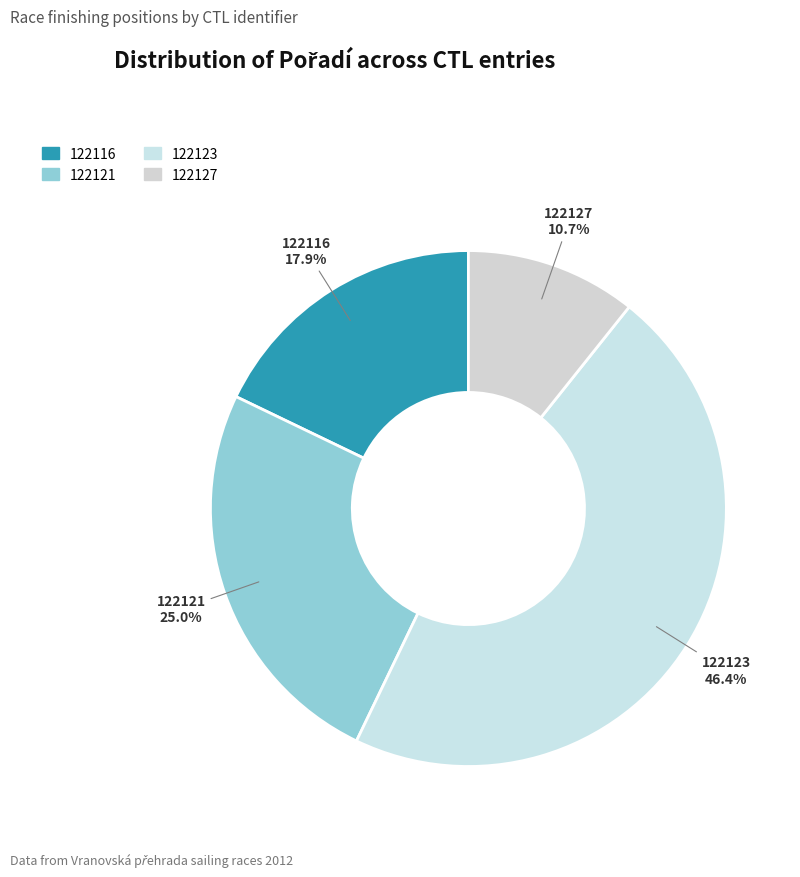

Rank the categories by value from lowest to highest.

122127, 122116, 122121, 122123